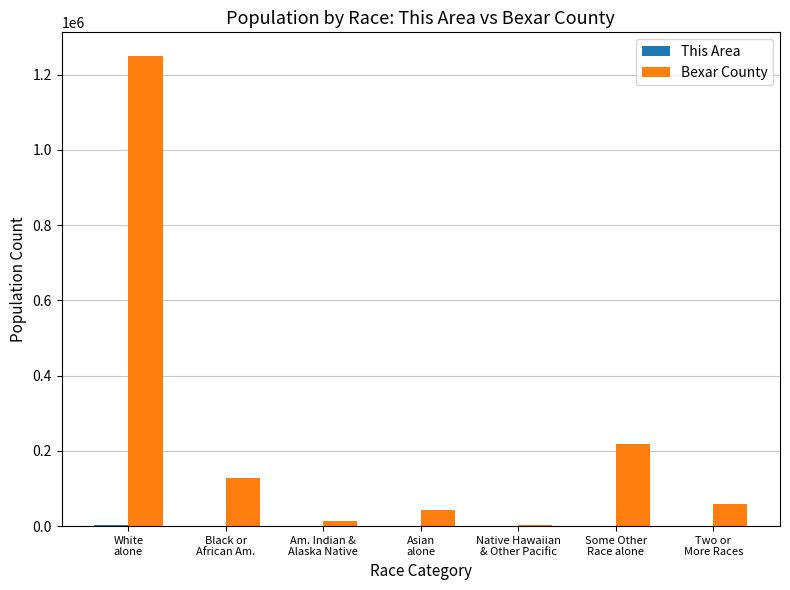

Which series has the largest total across all categories?

Bexar County